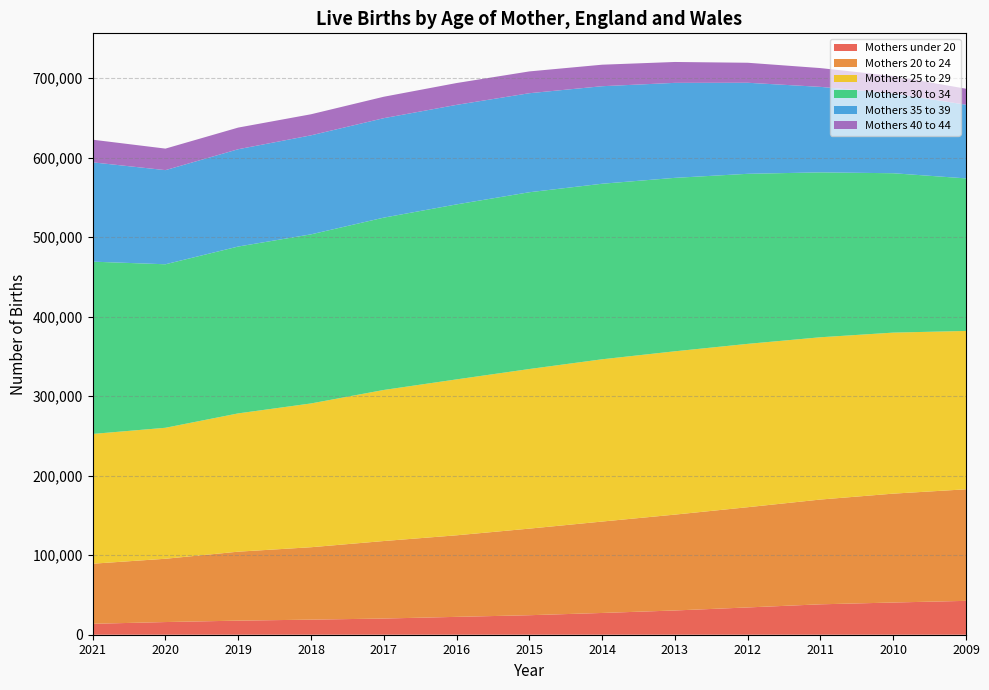

Reading left to right, transcribe all the data shown in this chart.

Mothers under 20: 13738	15940	17720	18976	20358	22465	24538	27376	30507	34321	38255	40512	42598
Mothers 20 to 24: 75602	79626	86756	91095	97506	102607	108932	115003	120591	126090	131804	136971	140336
Mothers 25 to 29: 163223	164765	173944	180858	190028	196132	200773	204117	205445	205471	204136	202557	199207
Mothers 30 to 34: 216738	205675	209905	212707	216787	220129	222376	220823	218177	213919	207429	200480	191909
Mothers 35 to 39: 124942	118426	122409	124567	125114	125205	124574	122679	119500	114533	107542	100384	92678
Mothers 40 to 44: 28478	27073	27228	26499	26956	27447	27423	27065	26268	25170	23624	21937	20089